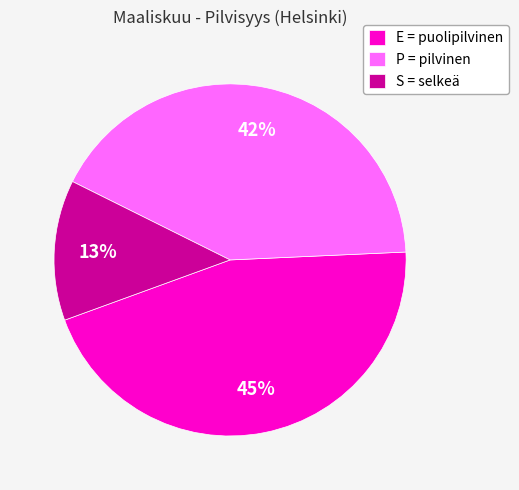

Which category has the biggest portion of the pie?

E = puolipilvinen